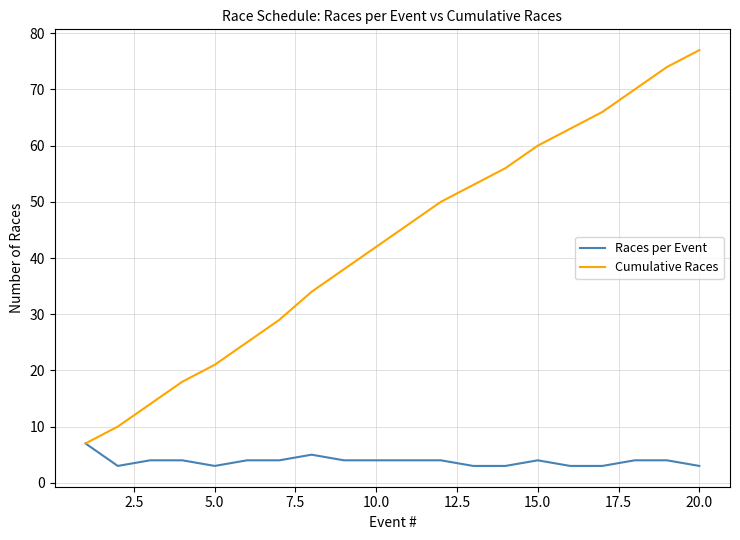

What is the difference between the maximum and minimum values in the Races per Event series?

4